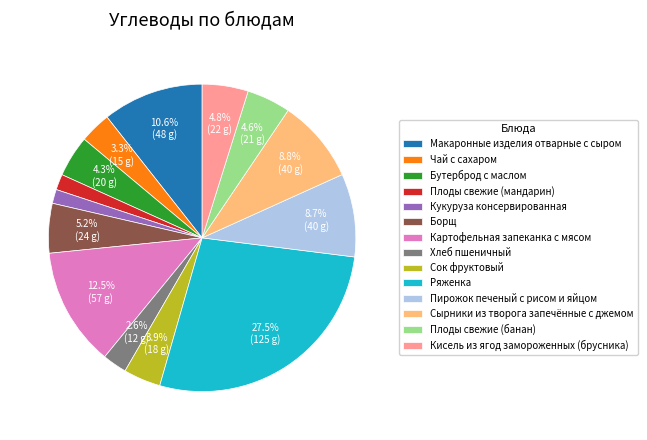

How many slices are in this pie chart?

14